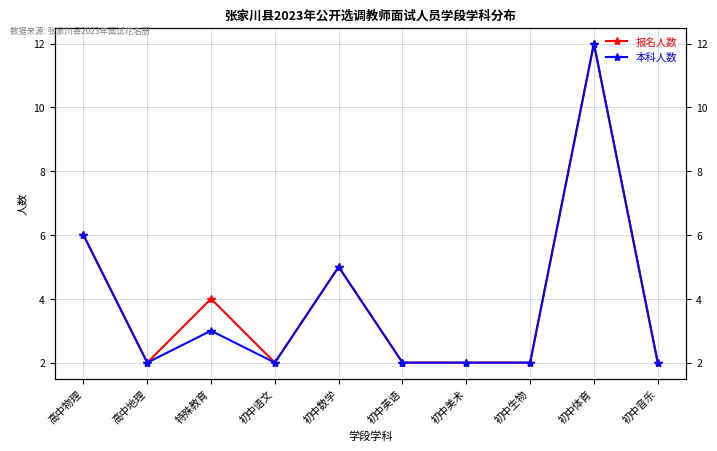

At how many categories does at least one series exceed 9?

1